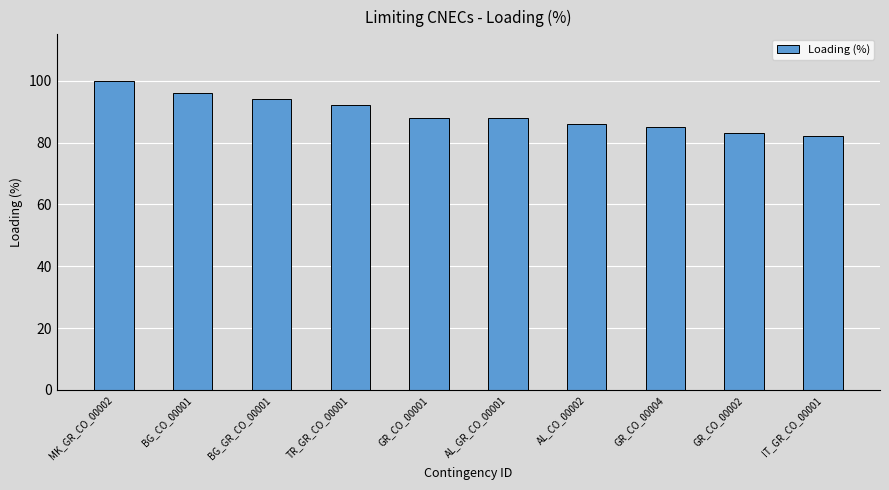

What is the difference between the maximum and second lowest values?

17